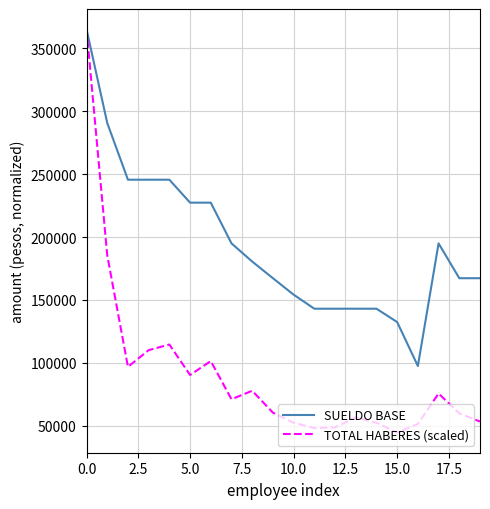

List the series in order of their overall mean, lowest first.

TOTAL HABERES (scaled), SUELDO BASE